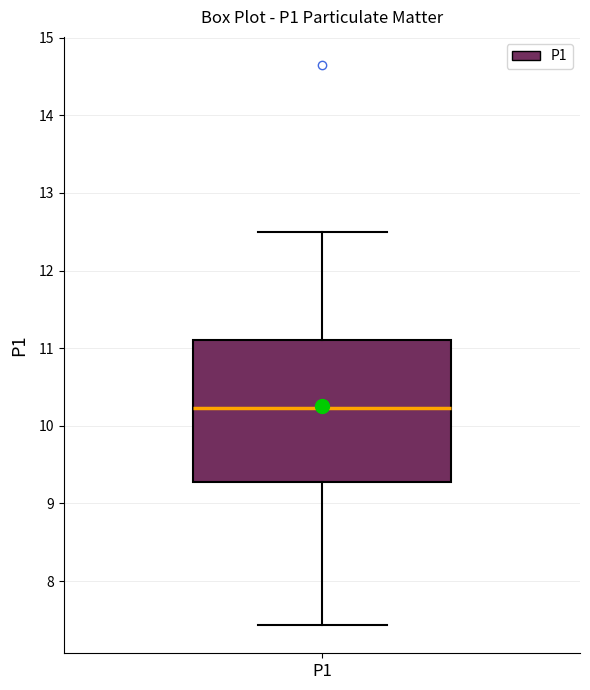

Where is the lower edge of the box for P1 on the y-axis? The values are not printed on the chart, so give them approximately, as read against the axis.

9.3